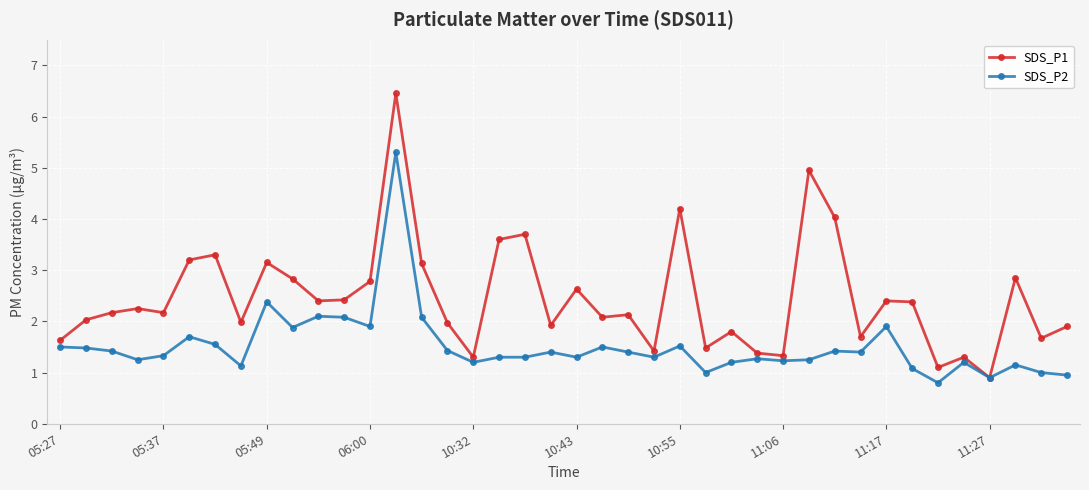

What is the value of the SDS_P1 point at the 19th from the left?

3.7